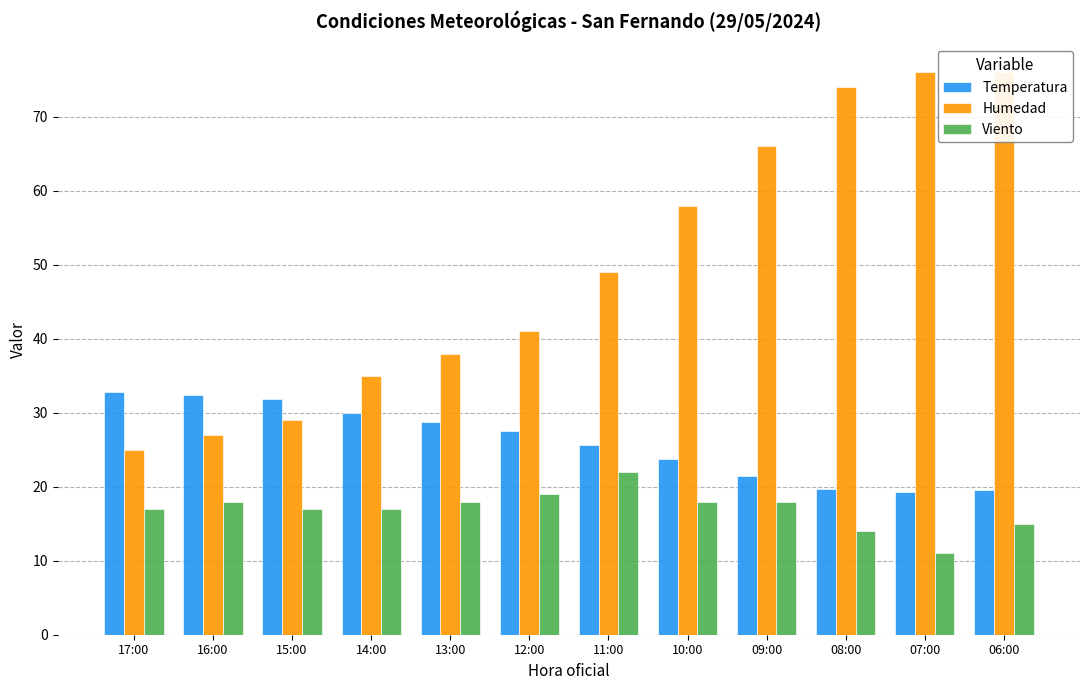

Reading left to right, what are all the values shown in this chart?

Temperatura: 17:00=32.8	16:00=32.4	15:00=31.8	14:00=30.0	13:00=28.8	12:00=27.6	11:00=25.7	10:00=23.7	09:00=21.4	08:00=19.7	07:00=19.3	06:00=19.5
Humedad: 17:00=25.0	16:00=27.0	15:00=29.0	14:00=35.0	13:00=38.0	12:00=41.0	11:00=49.0	10:00=58.0	09:00=66.0	08:00=74.0	07:00=76.0	06:00=76.0
Viento: 17:00=17.0	16:00=18.0	15:00=17.0	14:00=17.0	13:00=18.0	12:00=19.0	11:00=22.0	10:00=18.0	09:00=18.0	08:00=14.0	07:00=11.0	06:00=15.0